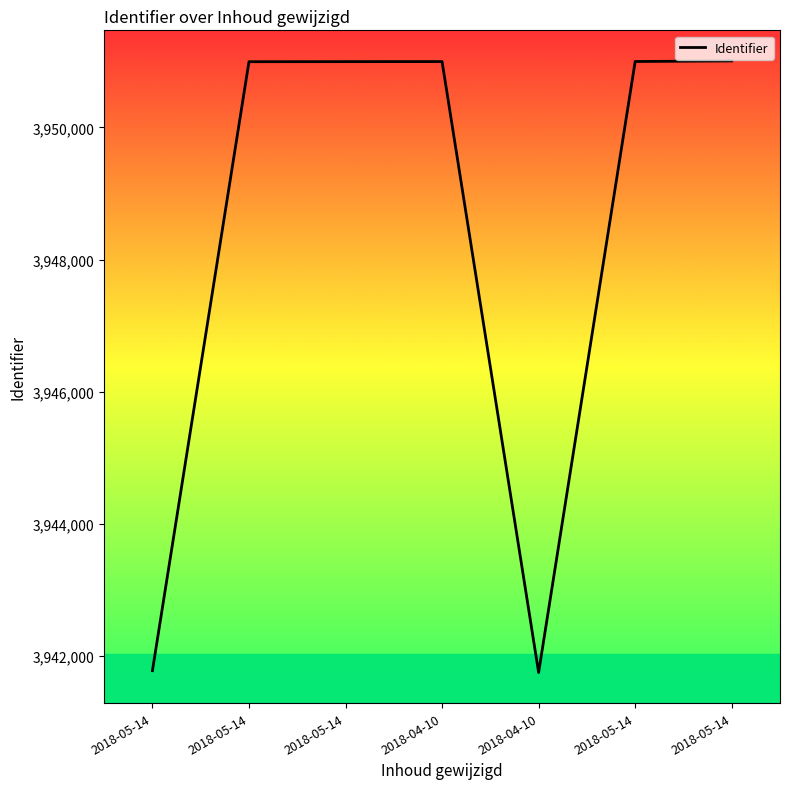

Is this an area chart (filled region under the line)?

No